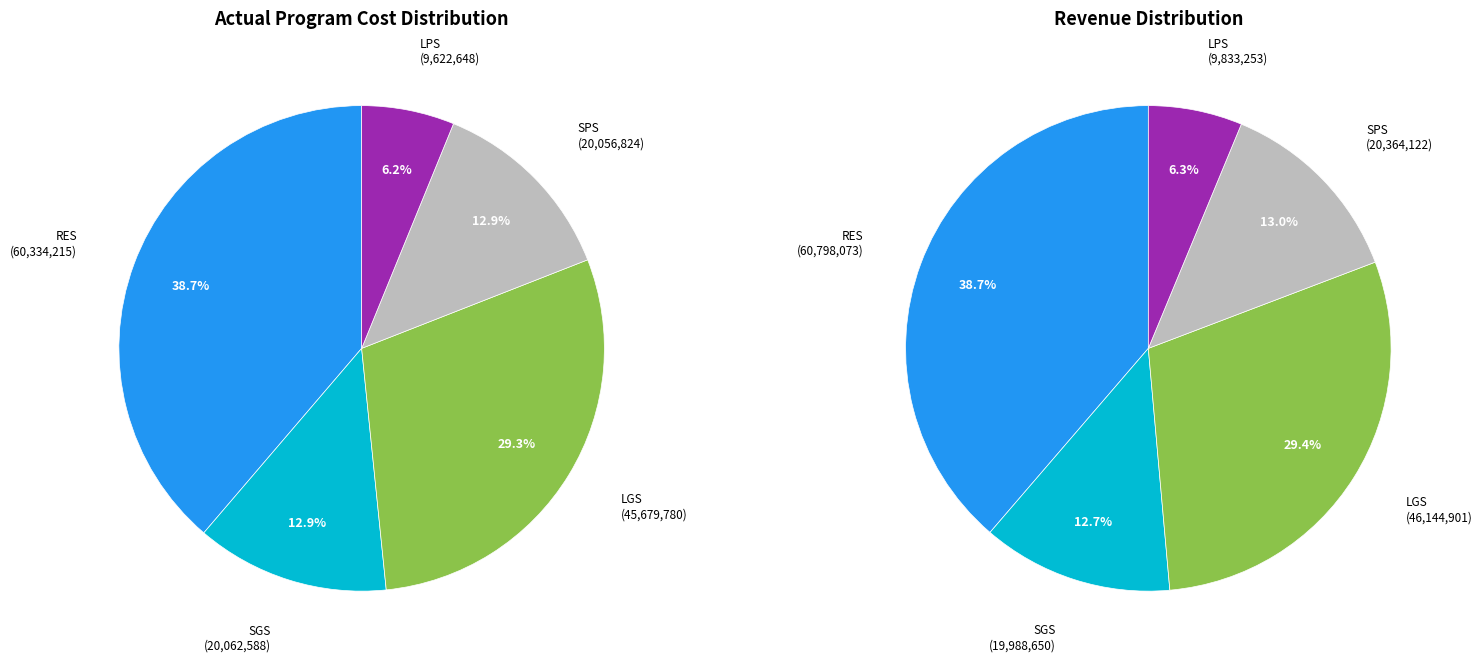

Which category has the biggest portion of the pie?

RES